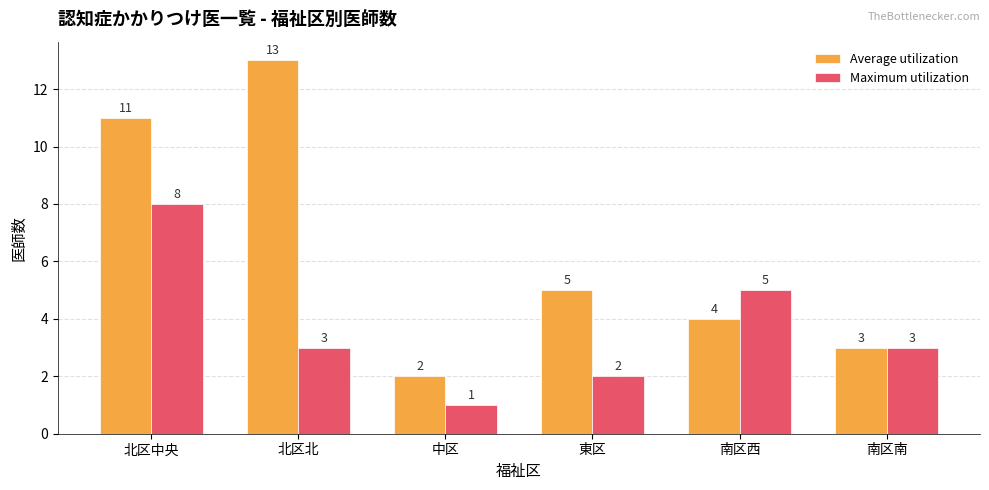

How many values in the Maximum utilization series are below 3?

2